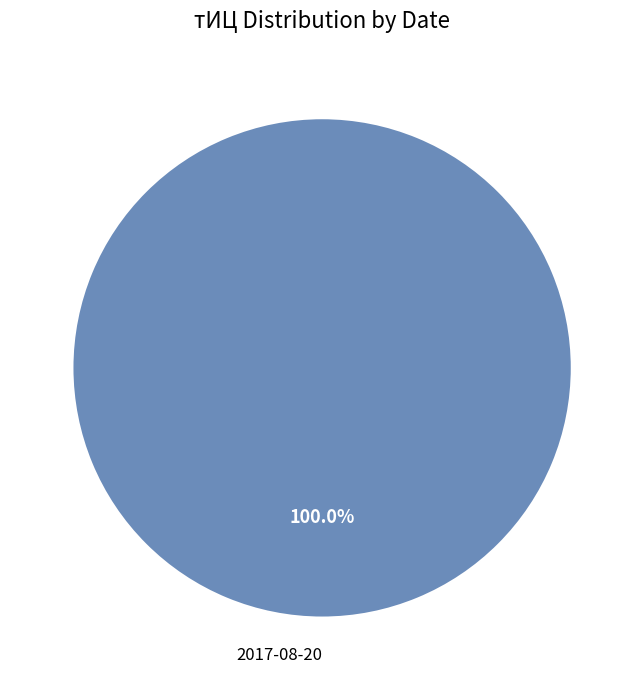

Rank the categories by value from highest to lowest.

2017-08-20